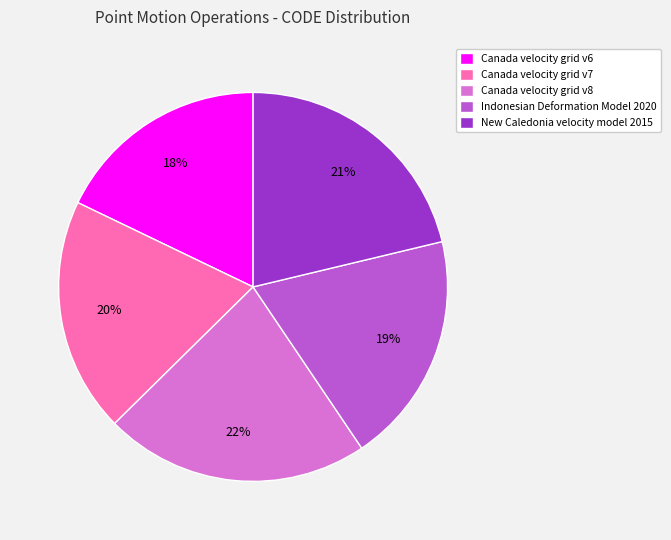

To the nearest percent, what is the combined percentage of Canada velocity grid v7 and Indonesian Deformation Model 2020?

39%